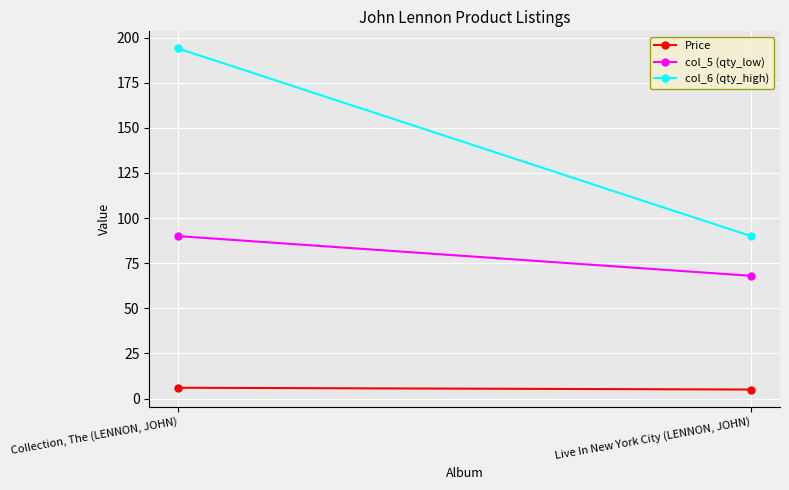

What is the total value across all series at Live In New York City (LENNON, JOHN)?

163.0